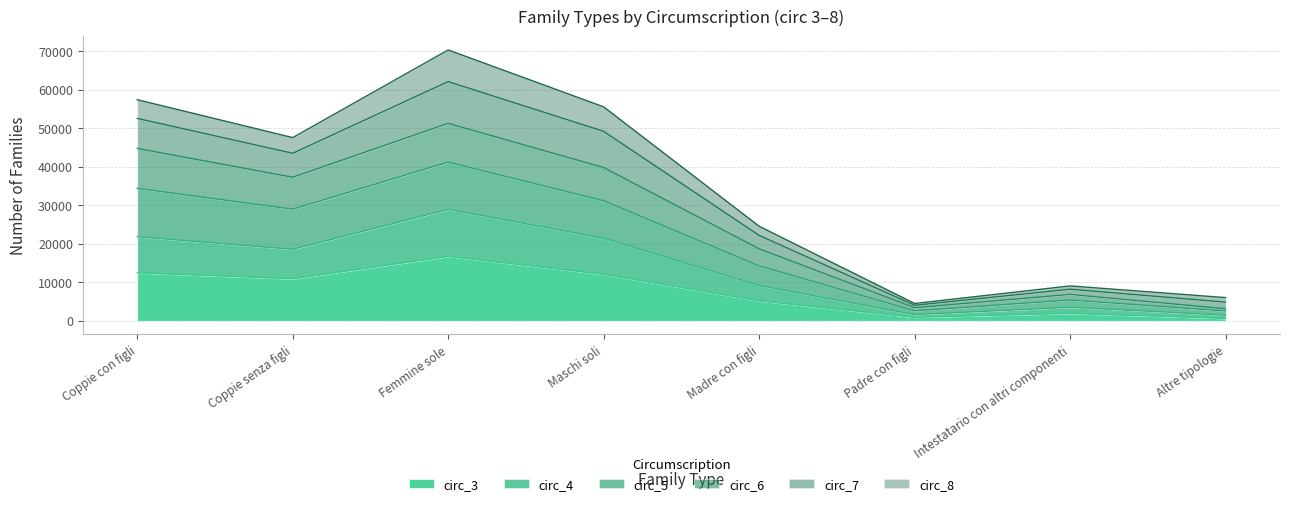

Does the chart have visible grid lines?

Yes